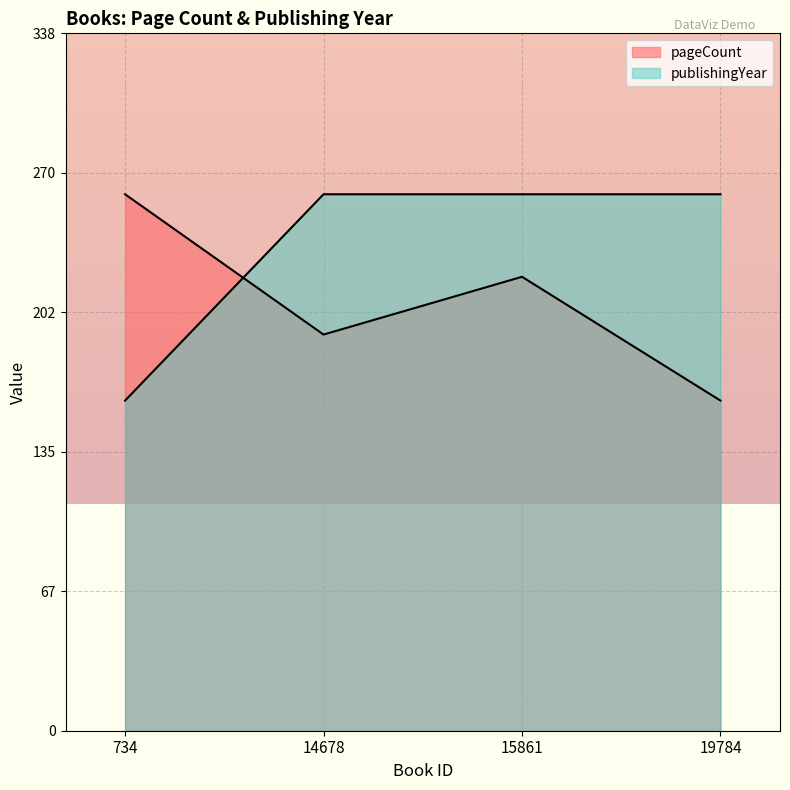

At which label does pageCount first exceed 220?

734